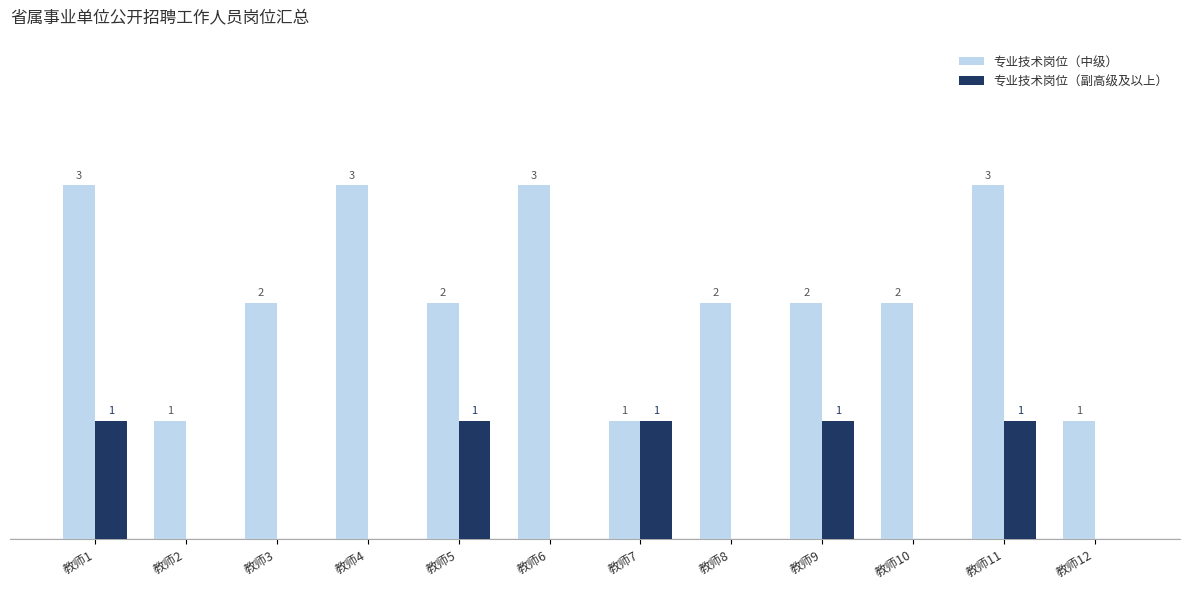

Which series has the largest total across all categories?

专业技术岗位（中级）